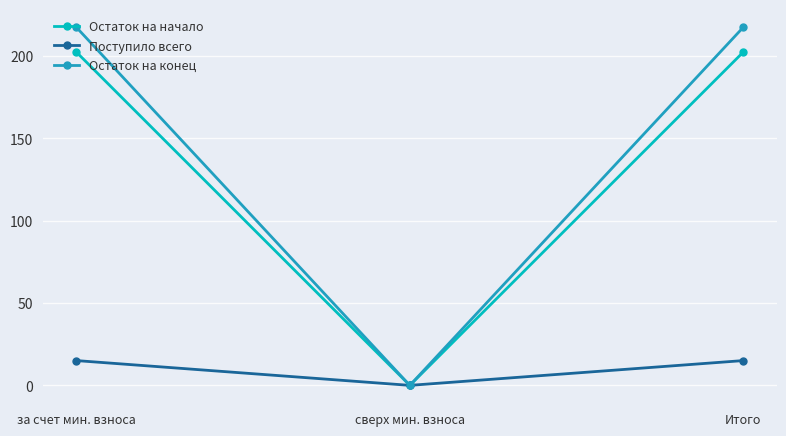

Count the number of data series in this chart.

3